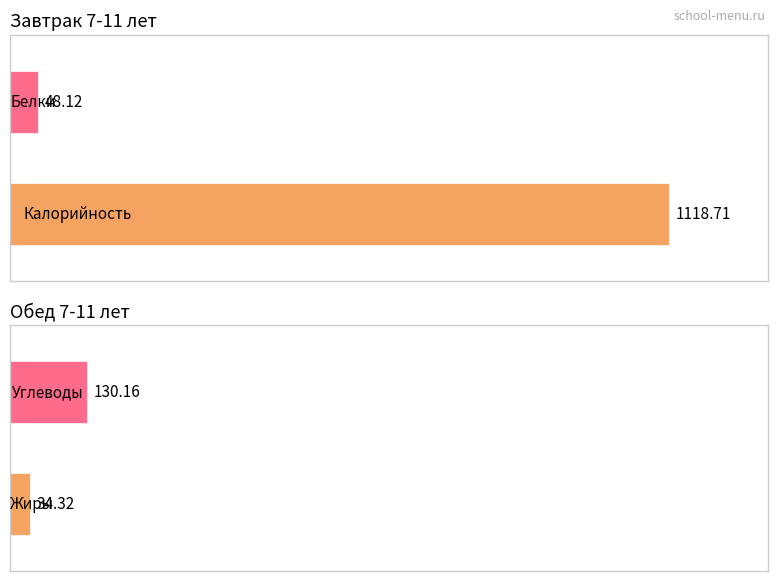

How many data points in Углеводы are less than 121?

1